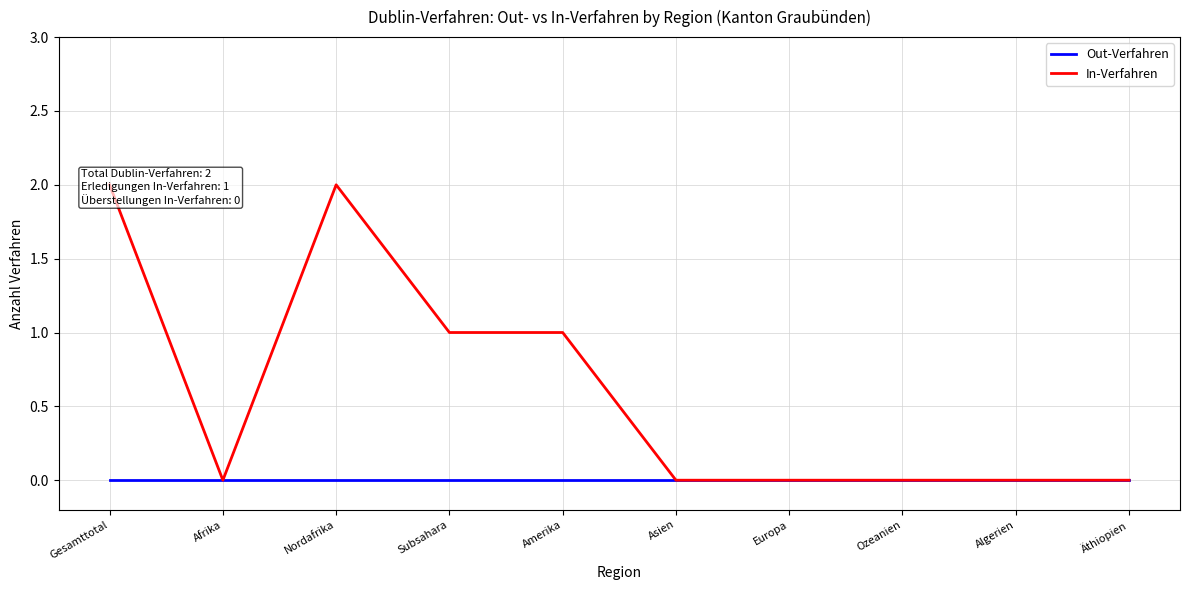

Which category has the lowest value in the In-Verfahren series?

Afrika